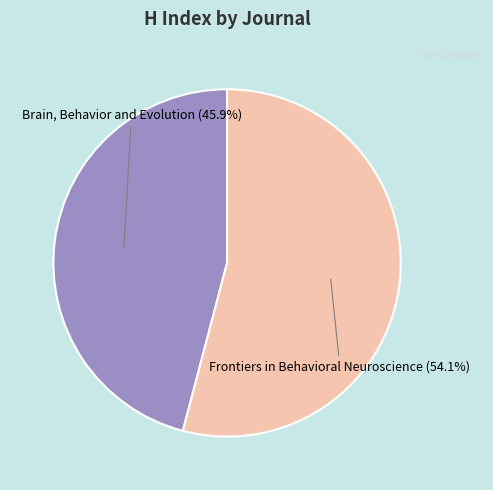

Do Frontiers in Behavioral Neuroscience and Brain, Behavior and Evolution together represent more than half of the pie?

Yes